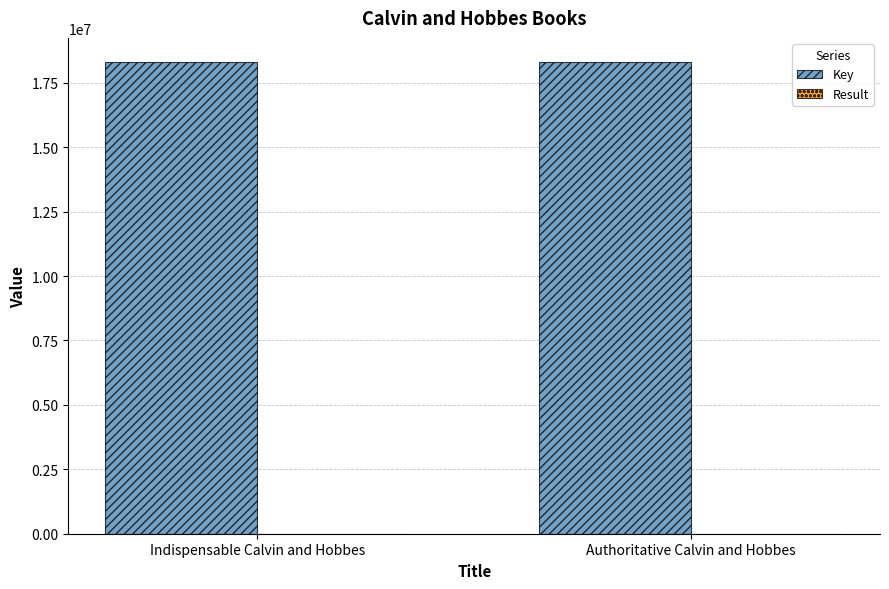

What is the maximum value shown in the chart?

18325168